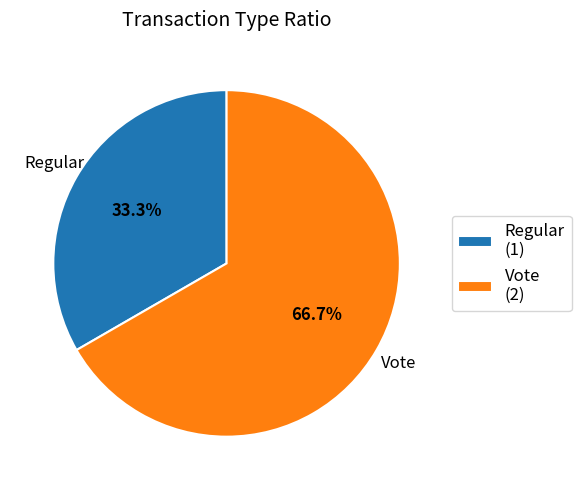

True or false: Regular accounts for 21% of the total.

False